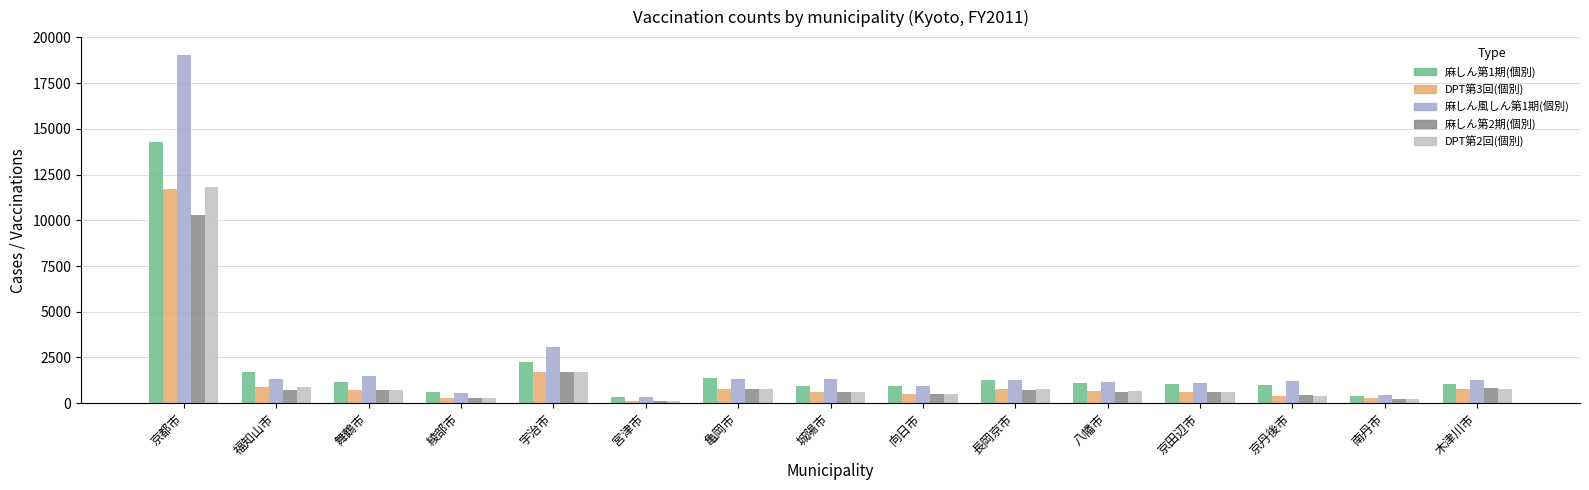

What is the greatest value displayed?

19062